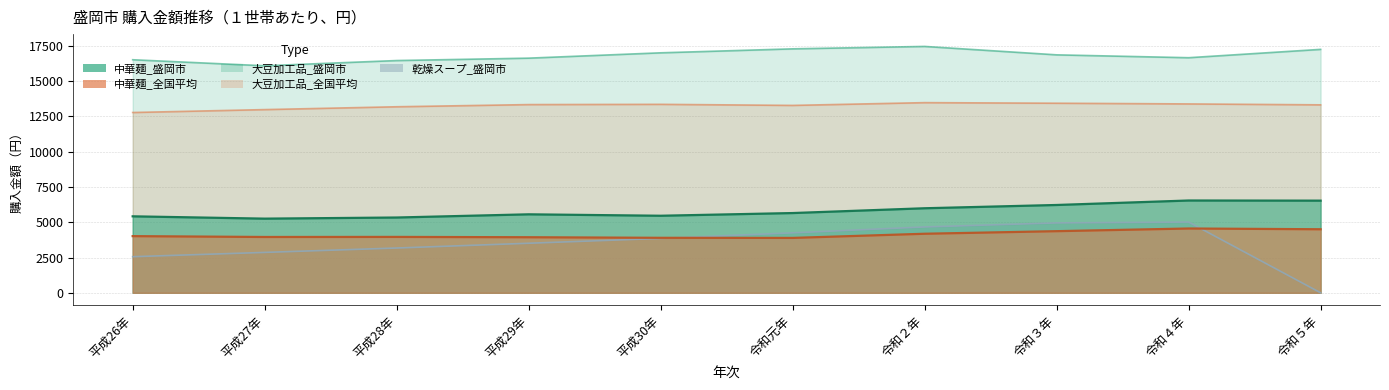

At how many categories does at least one series exceed 201?

10